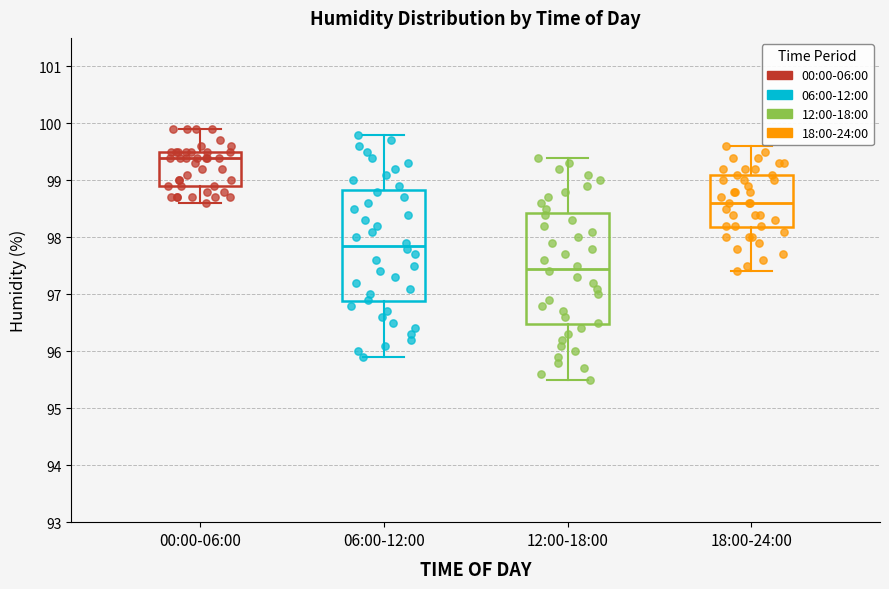

Where does the median line of the box for 18:00-24:00 sit on the y-axis? The values are not printed on the chart, so give them approximately, as read against the axis.

98.6